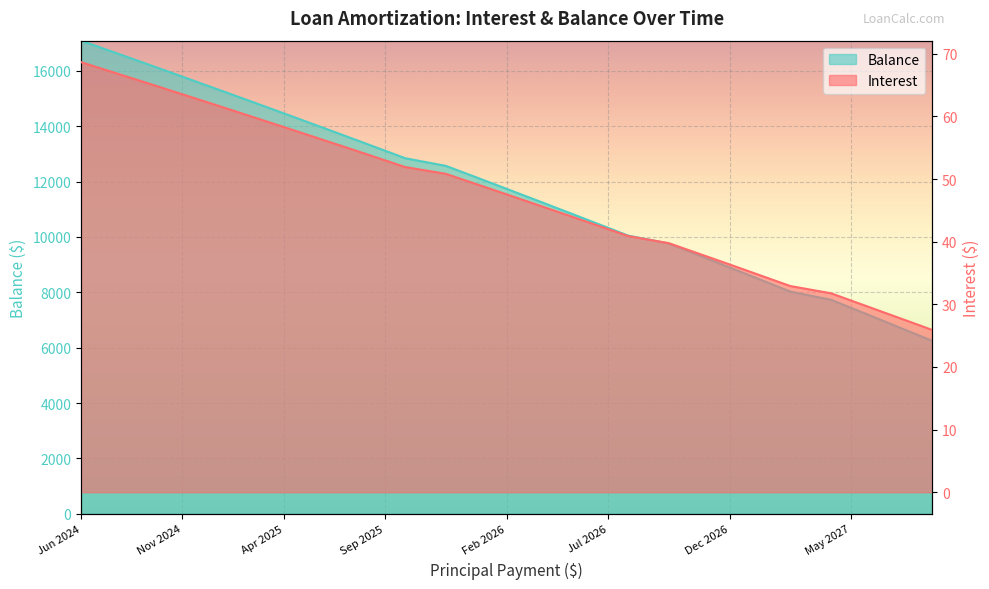

True or false: Interest and Balance intersect in this chart.

False